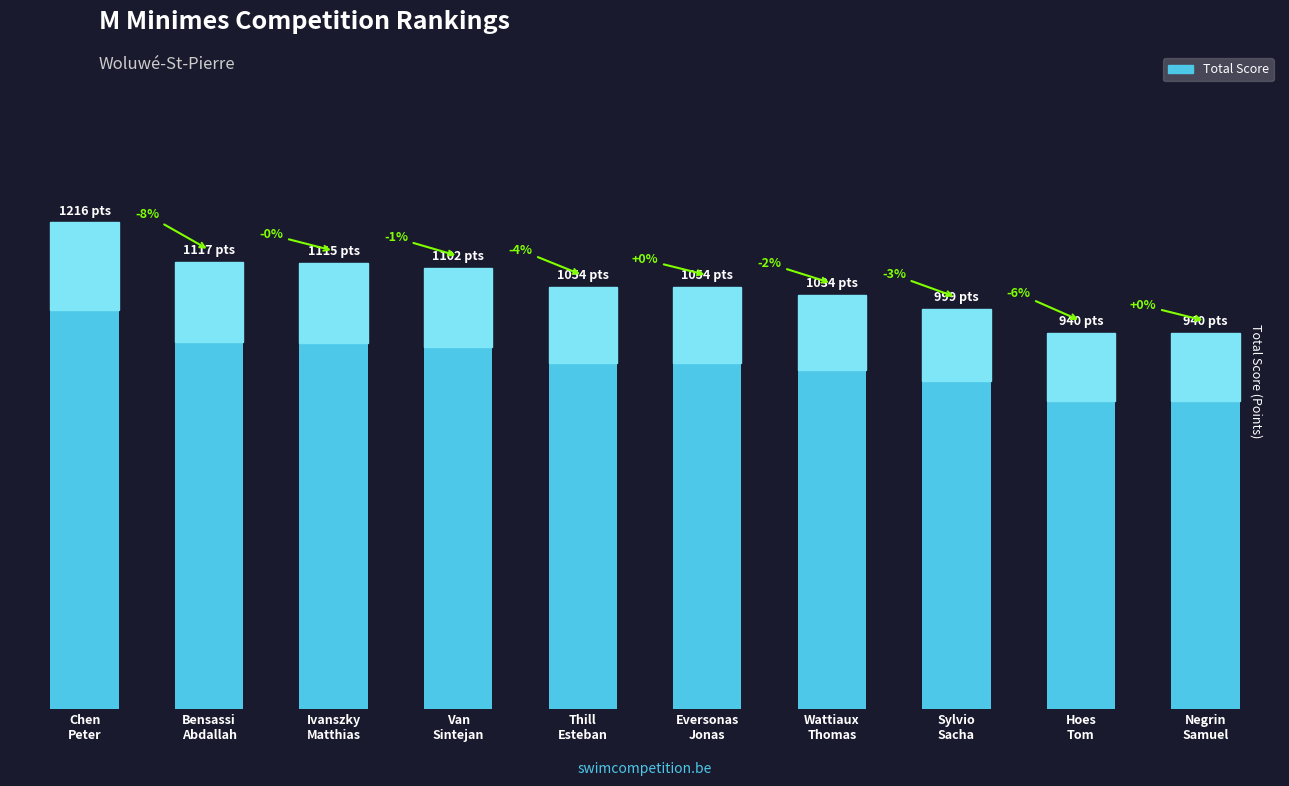

What is the label of the 2nd bar from the left?

Bensassi
Abdallah